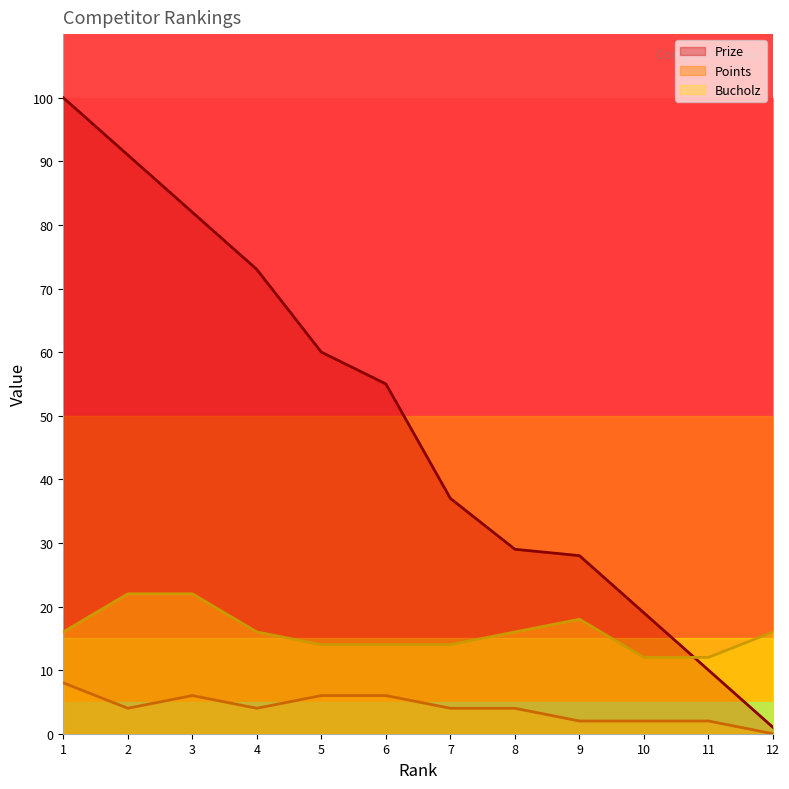

How many distinct data groups are displayed?

3